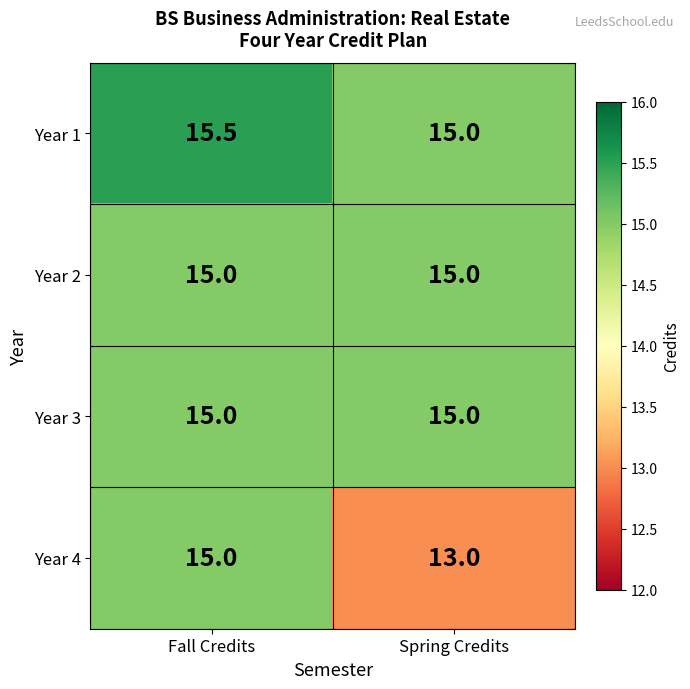

What is the sum of the Year 3 values at Spring Credits and Fall Credits?

30.0